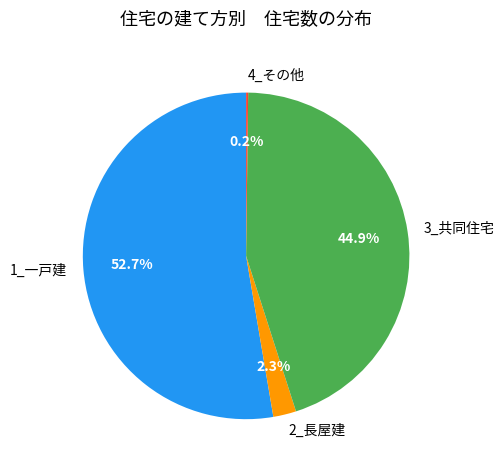

Approximately how many times larger is the value at 3_共同住宅 compared to 1_一戸建?

0.9